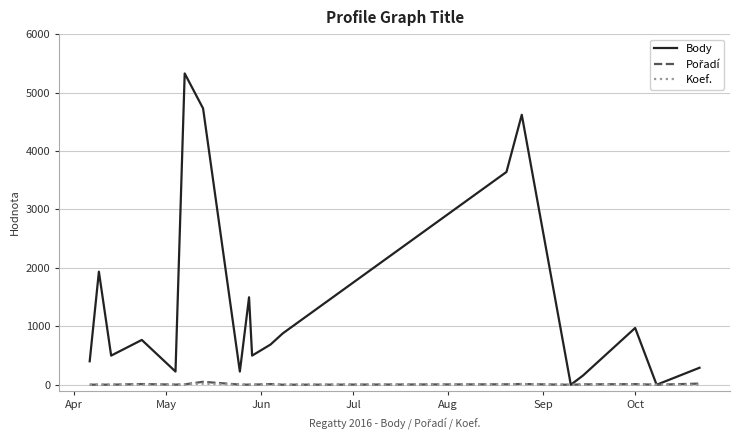

True or false: Koef. has more than 0 points higher than both neighbors.

True